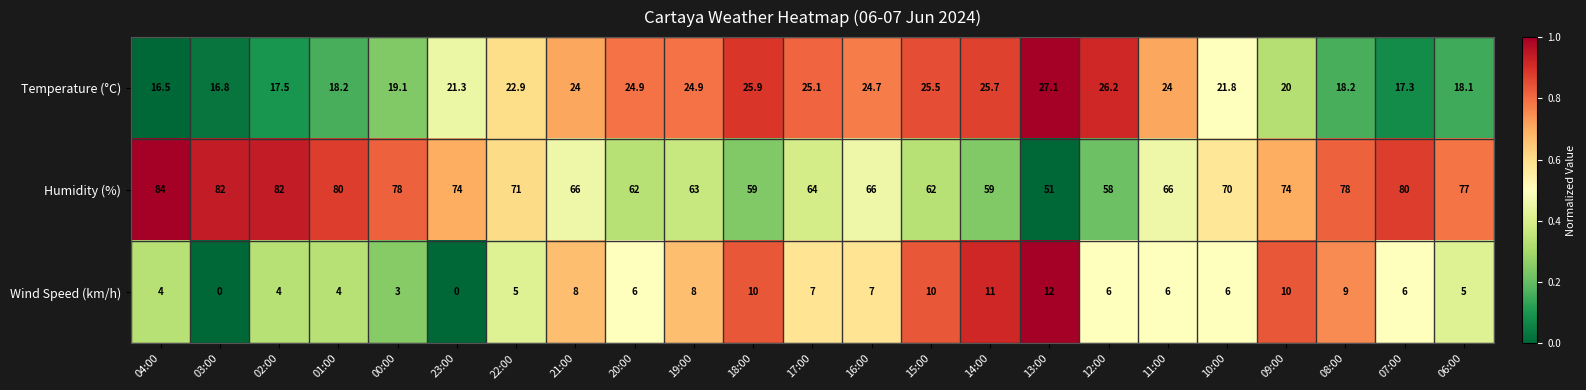

Is it true that Wind Speed (km/h) equals 10.0 at 09:00?

True